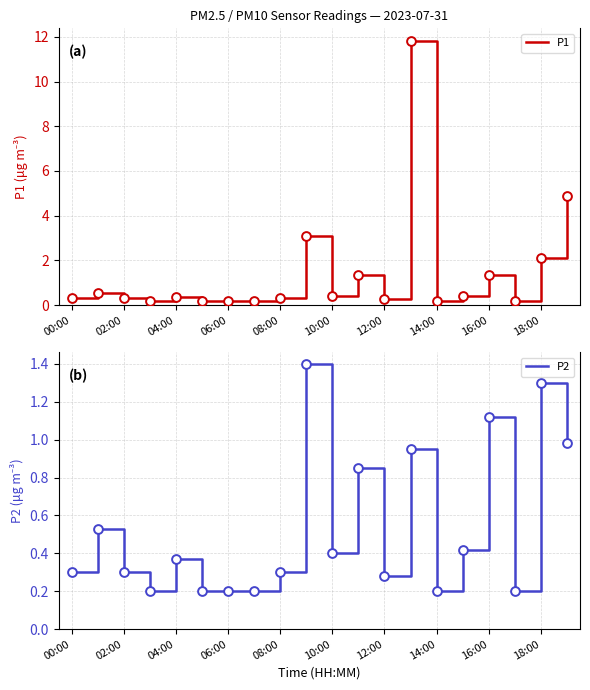

The value of P1 at 18:00 is 1.4. True or false?

False